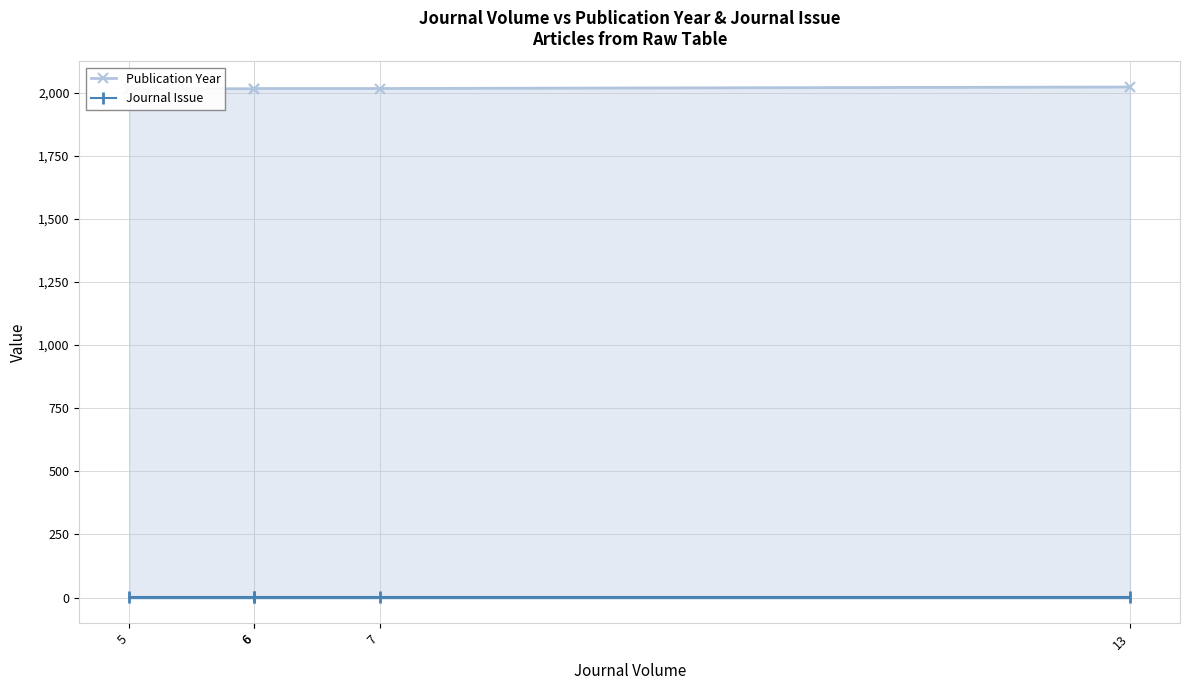

What is the spread (max minus min) of values at 13?

2021